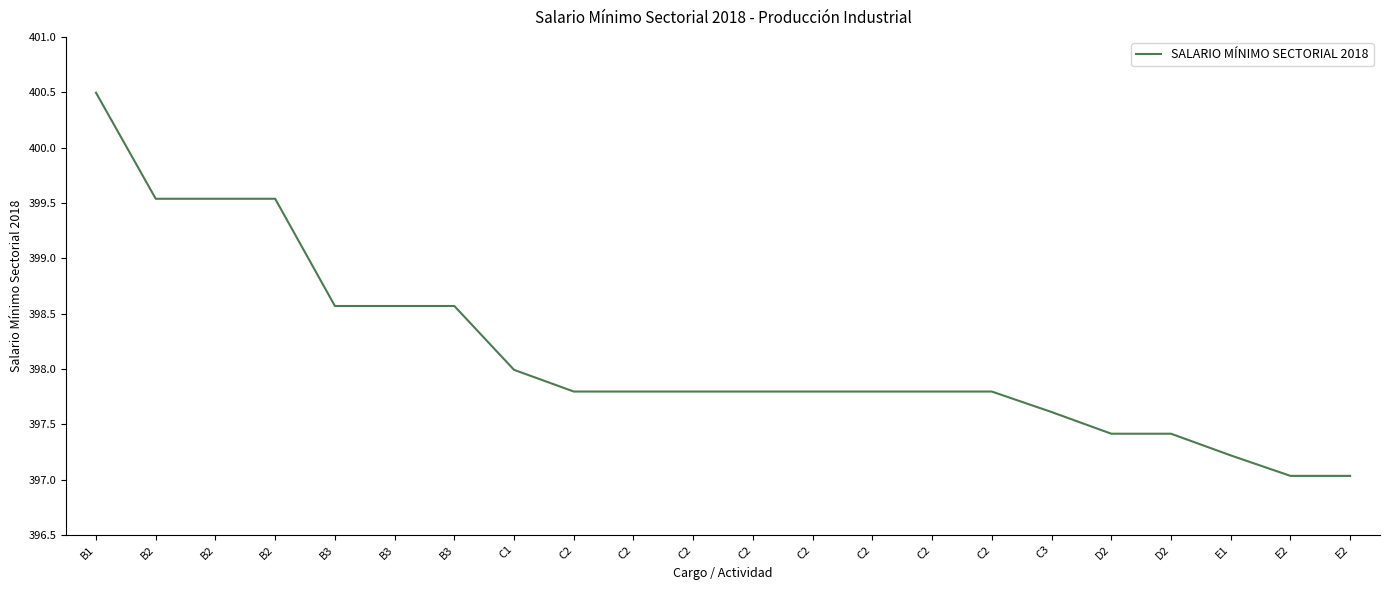

What is the sum of the values at B2 and C2?

797.3